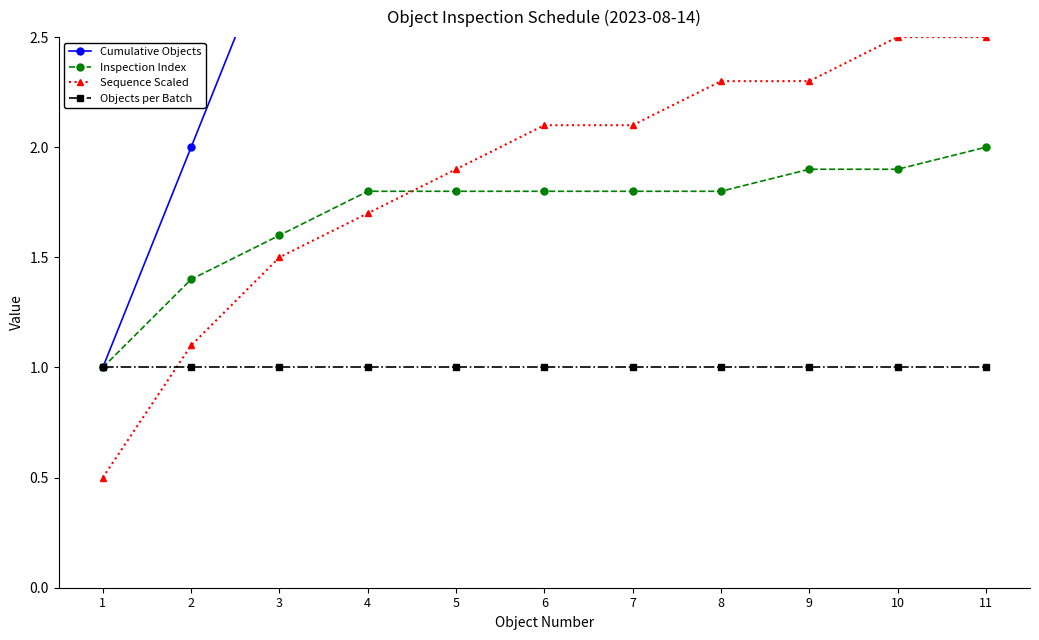

Between 1 and 8, which series saw the biggest shift?

Cumulative Objects